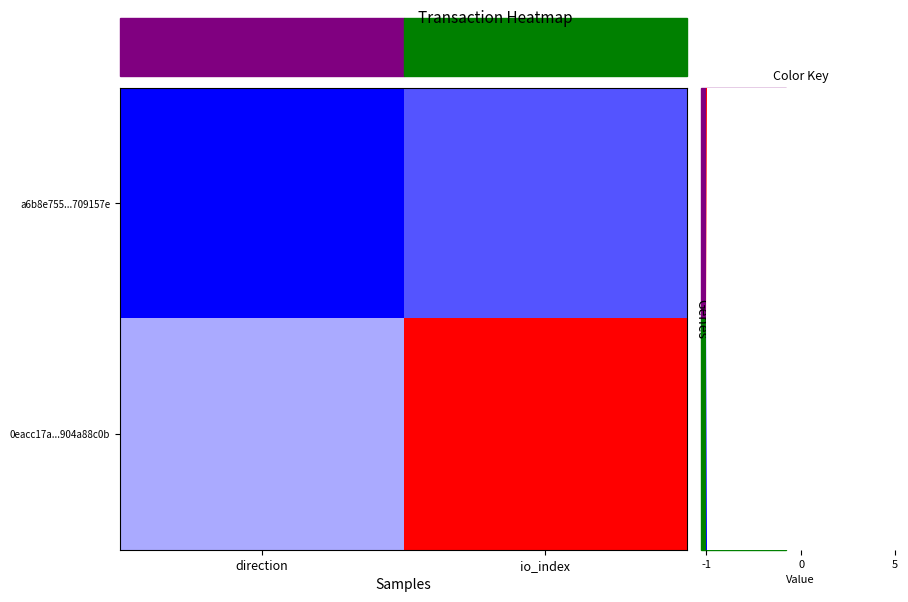

How many series are shown in this chart?

2